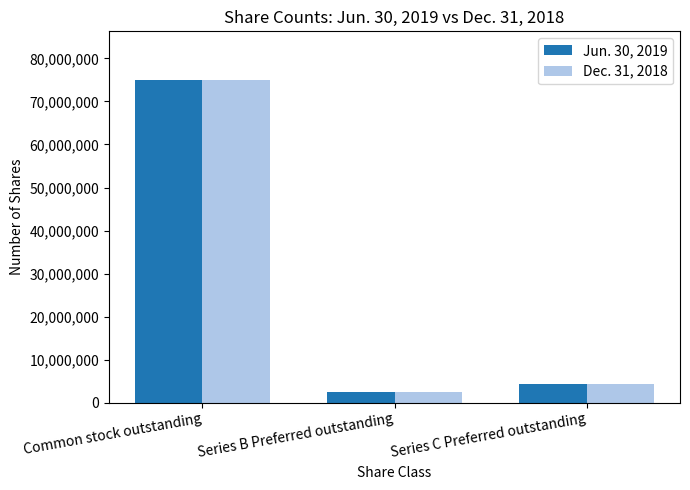

Rank the categories by Jun. 30, 2019 value from lowest to highest.

Series B Preferred outstanding, Series C Preferred outstanding, Common stock outstanding